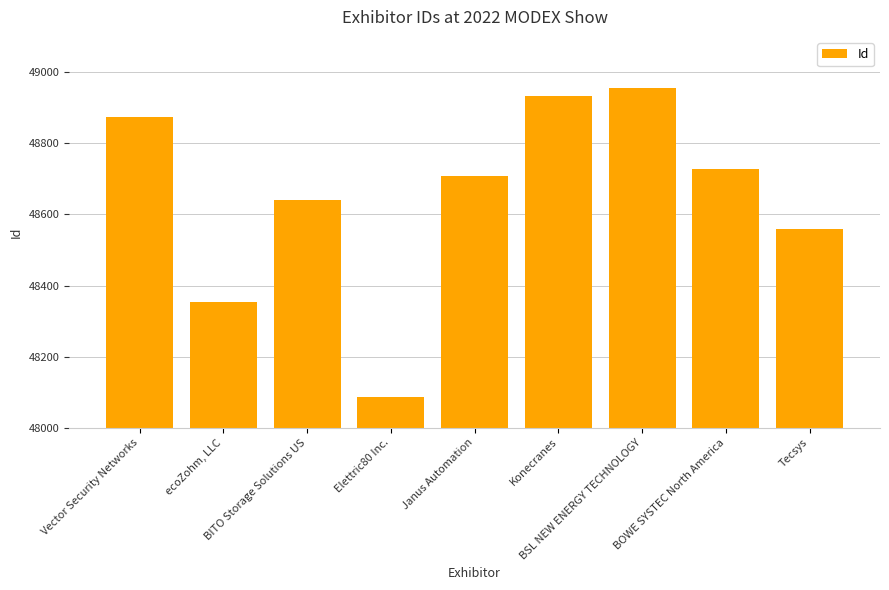

What is the maximum value shown in the chart?

48955